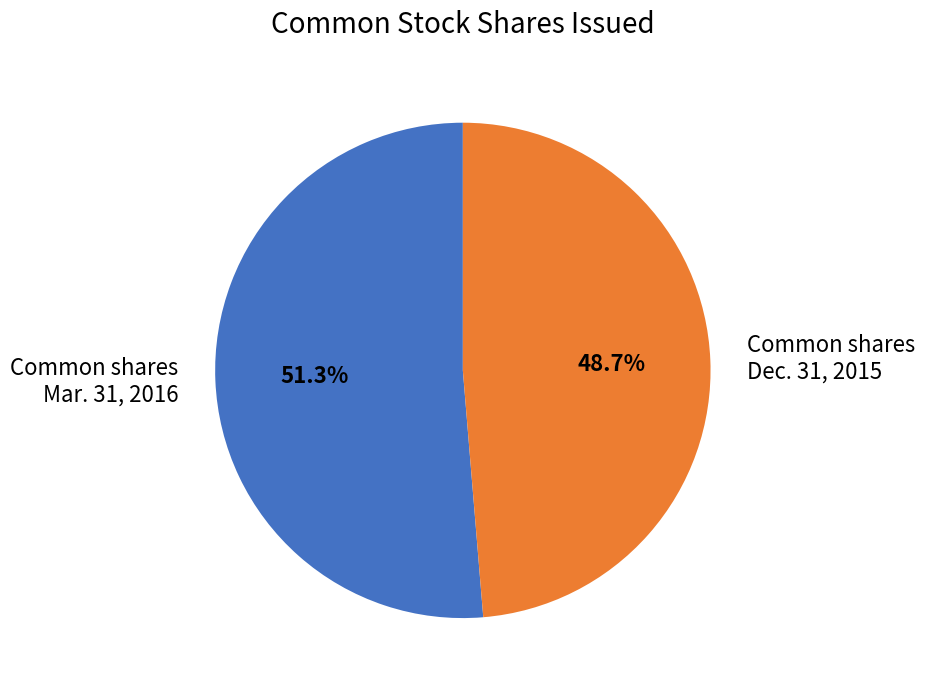

Which category has the smallest portion of the pie?

Common shares Dec. 31, 2015